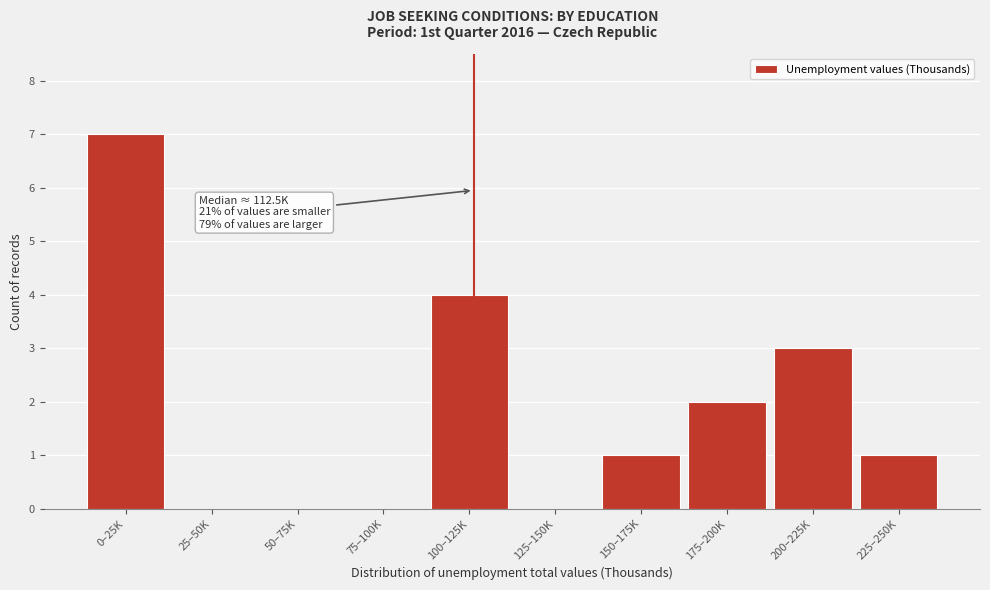

Reading left to right, what are all the values shown in this chart?

0–25K=7	25–50K=0	50–75K=0	75–100K=0	100–125K=4	125–150K=0	150–175K=1	175–200K=2	200–225K=3	225–250K=1